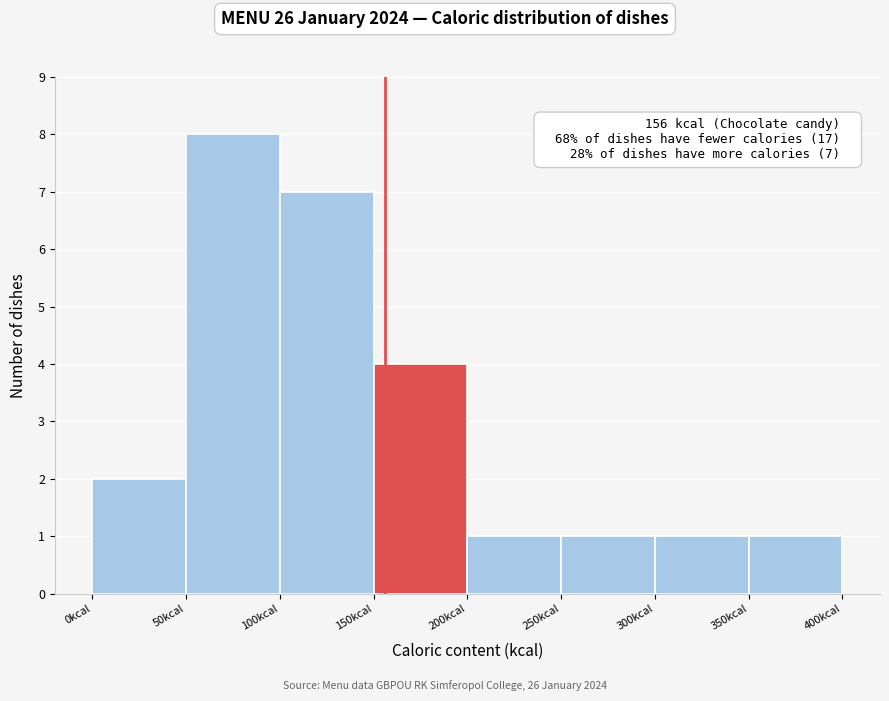

Over which range of the x-axis is the bar tallest?

50 to 100